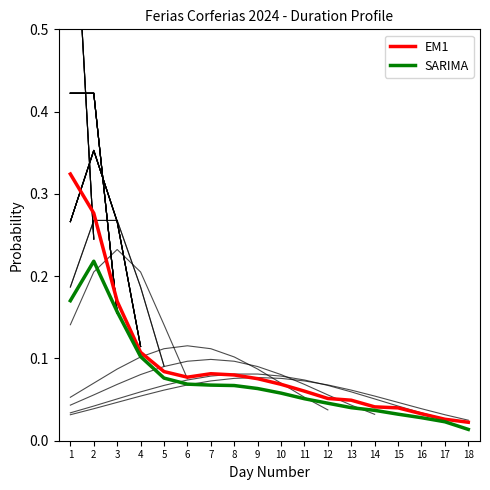

What is the difference between the maximum and minimum values in the SARIMA series?

0.2